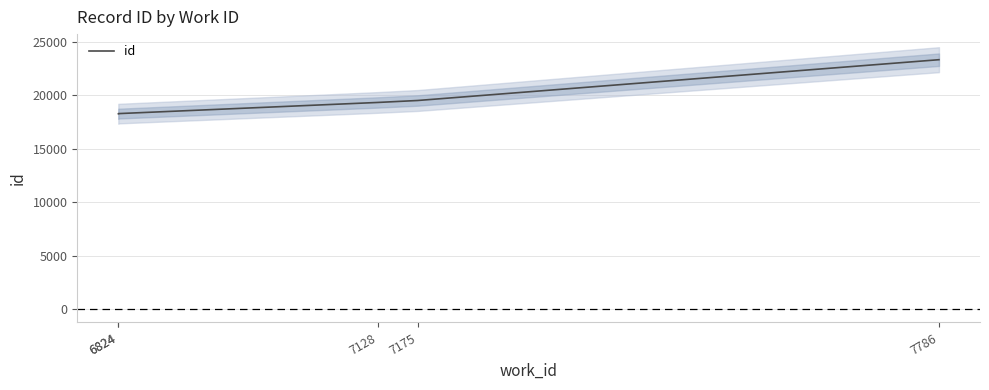

What is the average value?

19756